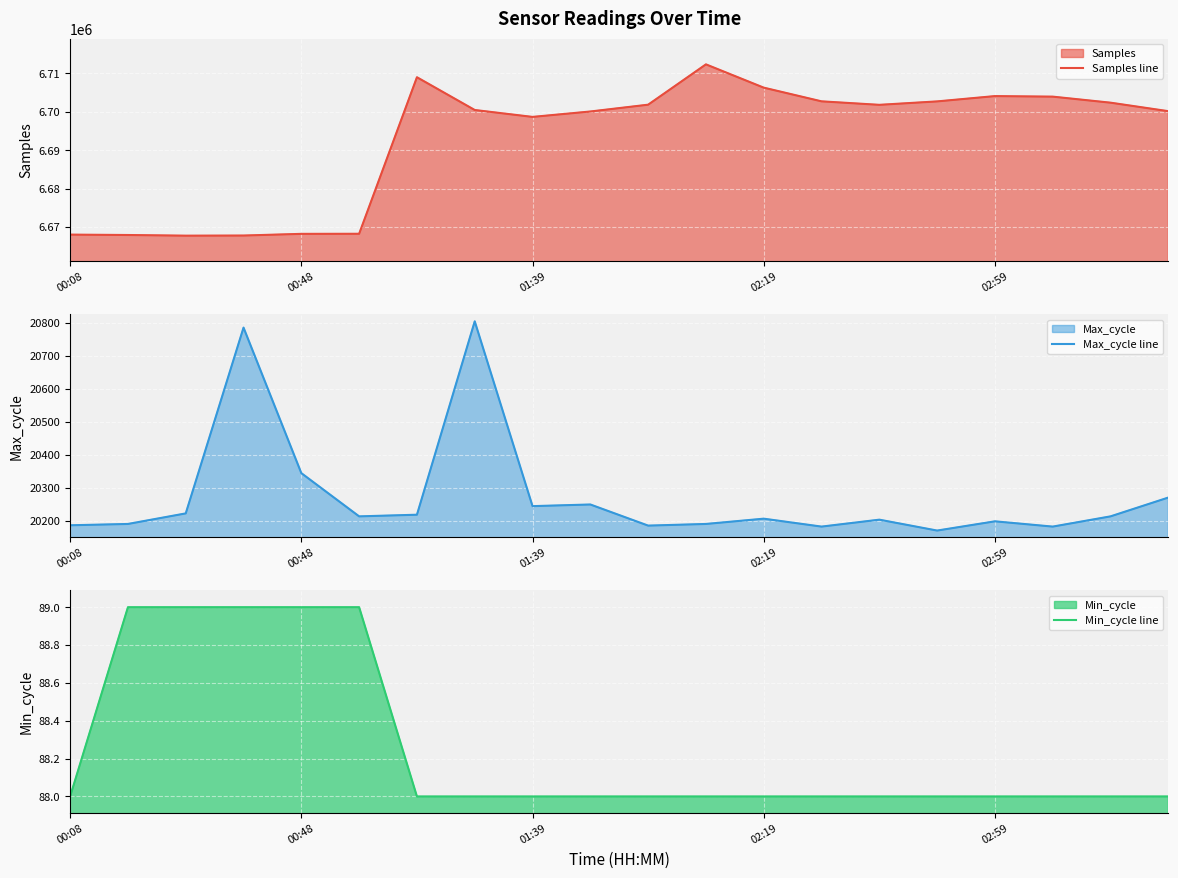

Read the Min_cycle line value at 5.

89